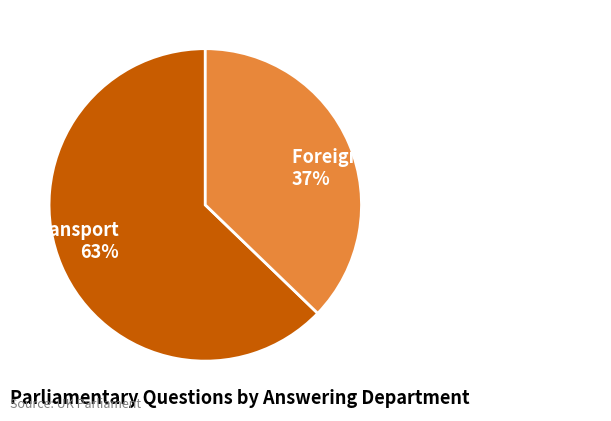

Does Transport represent more than half of the total?

Yes